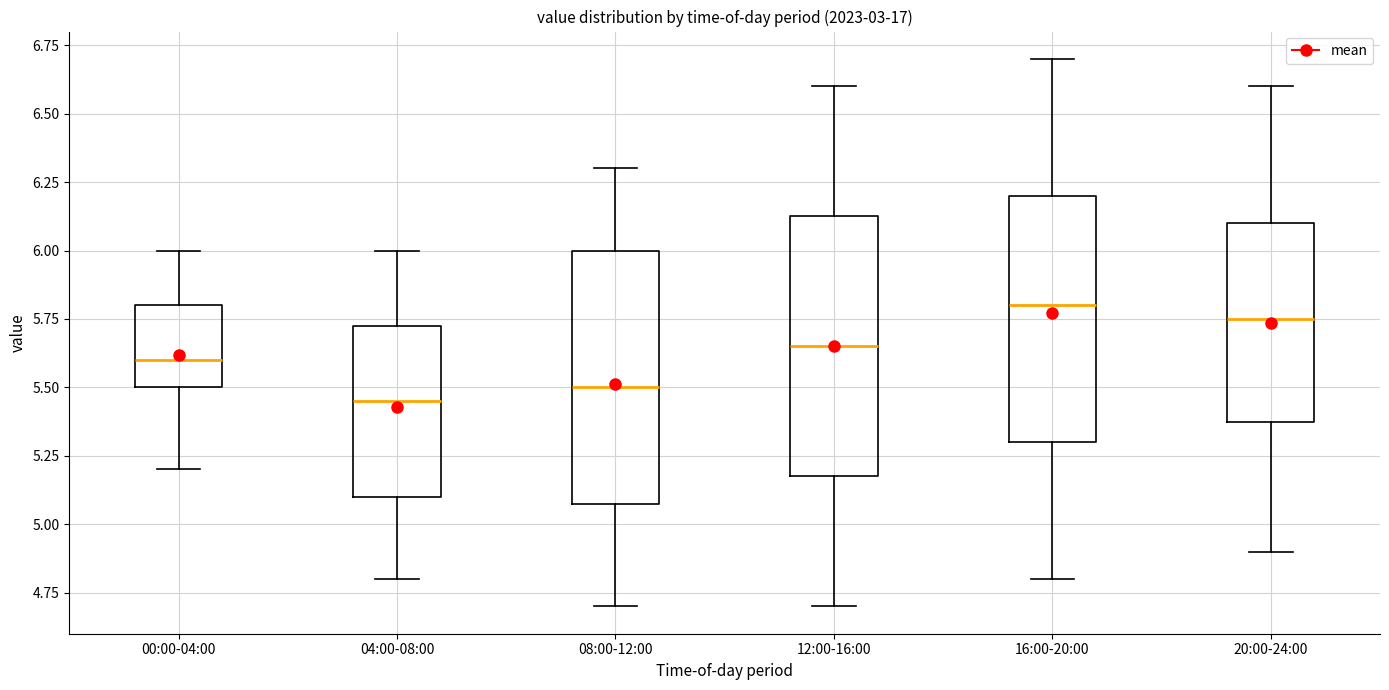

Reading left to right, transcribe this box plot: for each box, give where its median line is, the range the box spans, and where its two whiskers end, as read against the y-axis. The values are not printed on the chart, so give them approximately, as read against the axis.

00:00-04:00: median 5.60, box 5.50 to 5.80, whiskers 5.20 to 6.00
04:00-08:00: median 5.45, box 5.10 to 5.75, whiskers 4.80 to 6.00
08:00-12:00: median 5.50, box 5.10 to 6.00, whiskers 4.70 to 6.30
12:00-16:00: median 5.65, box 5.20 to 6.15, whiskers 4.70 to 6.60
16:00-20:00: median 5.80, box 5.30 to 6.20, whiskers 4.80 to 6.70
20:00-24:00: median 5.75, box 5.40 to 6.10, whiskers 4.90 to 6.60